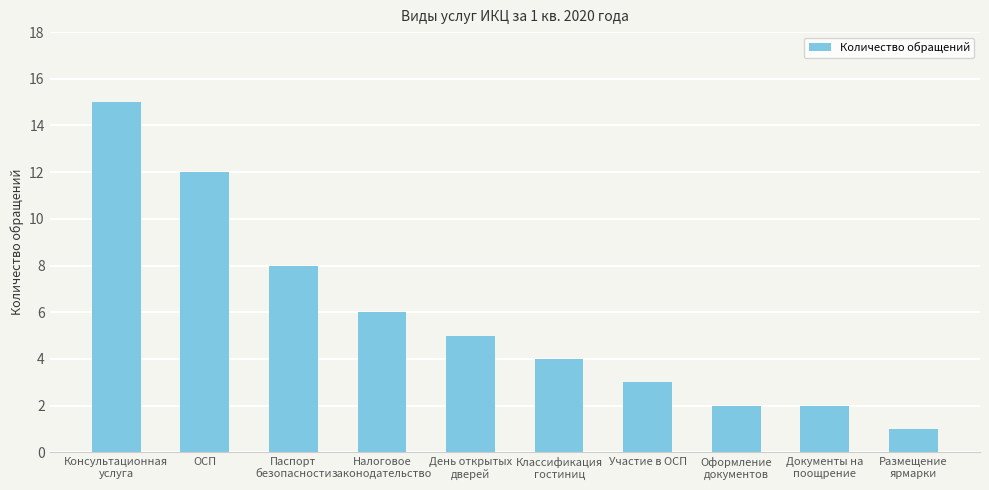

What is the maximum value shown in the chart?

15